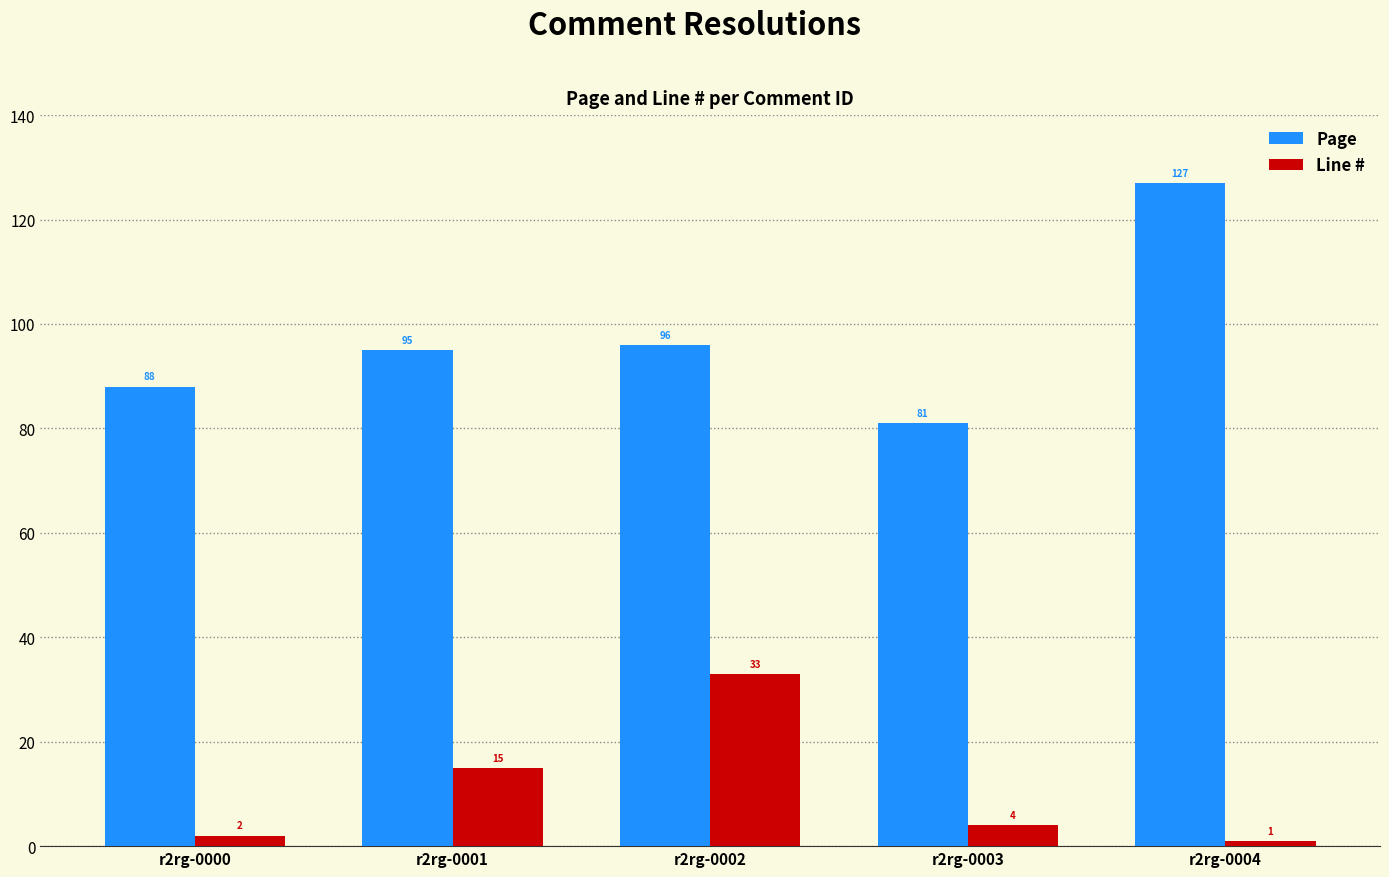

What is the average value of the Page series?

97